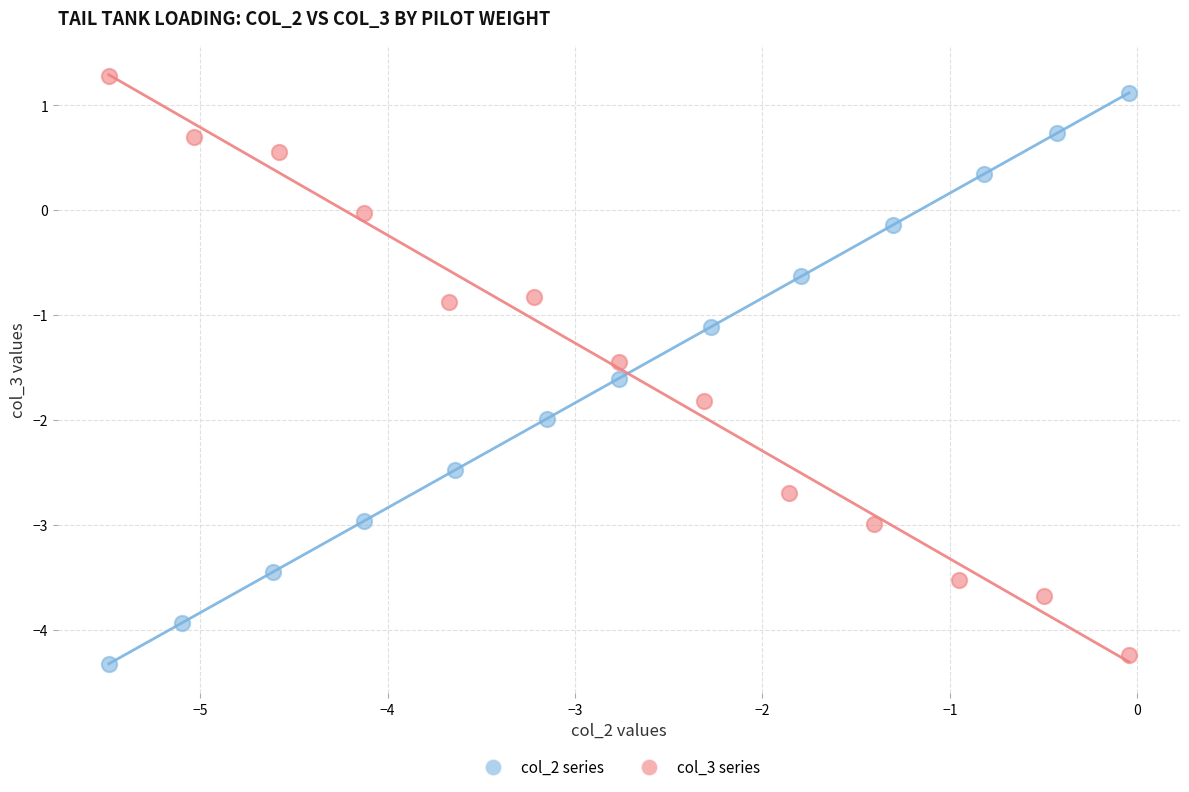

What are all the series names shown in the legend?

col_2 series, col_3 series